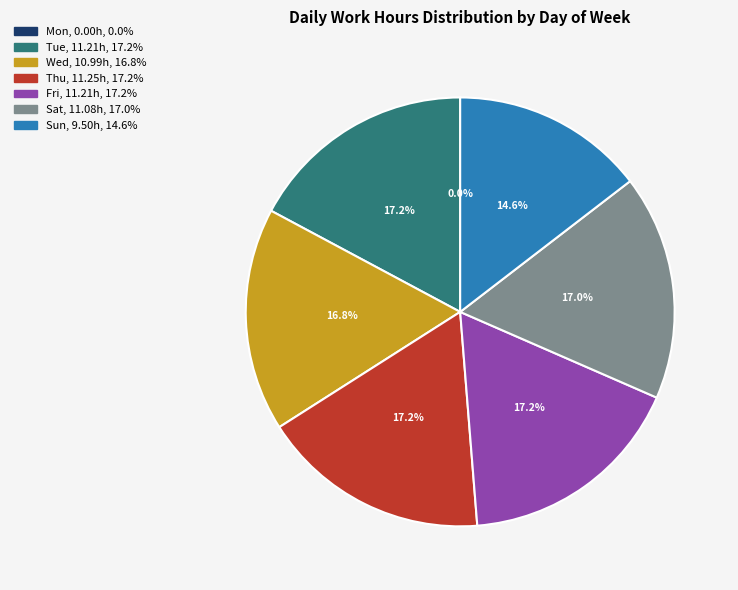

What percentage is NOT represented by Sun?

85.4%